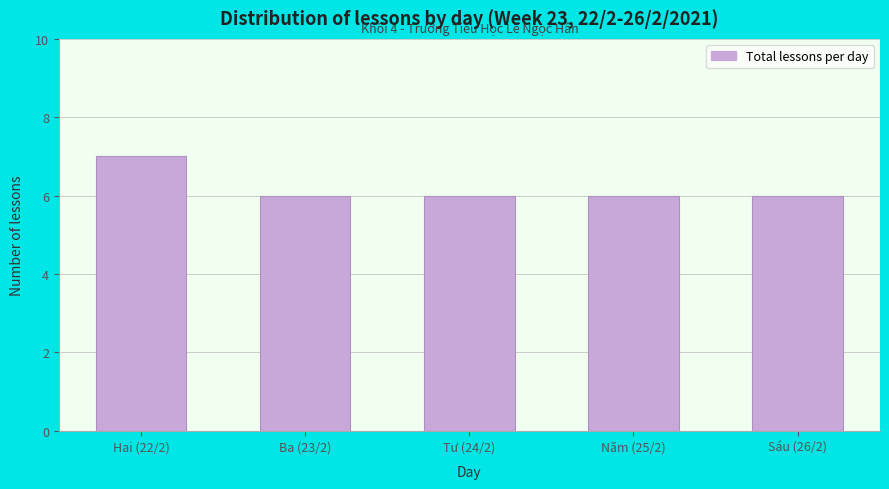

Reading left to right, list all the values displayed in this chart.

Hai (22/2)=7	Ba (23/2)=6	Tư (24/2)=6	Năm (25/2)=6	Sáu (26/2)=6